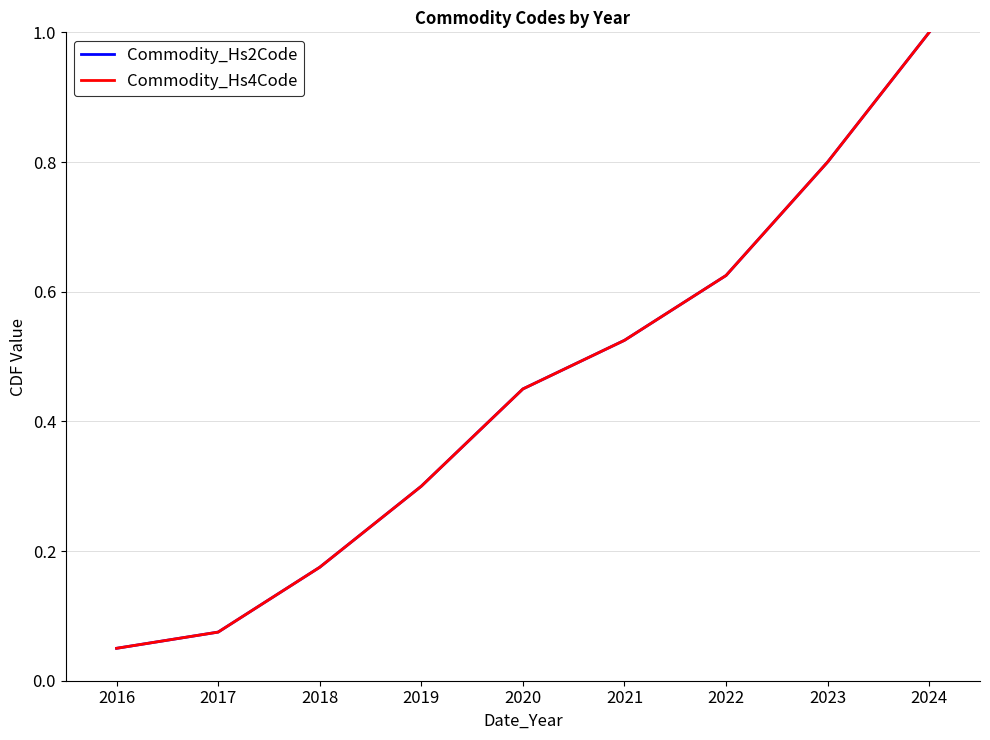

What value does the Commodity_Hs4Code series have at 2017?

0.1